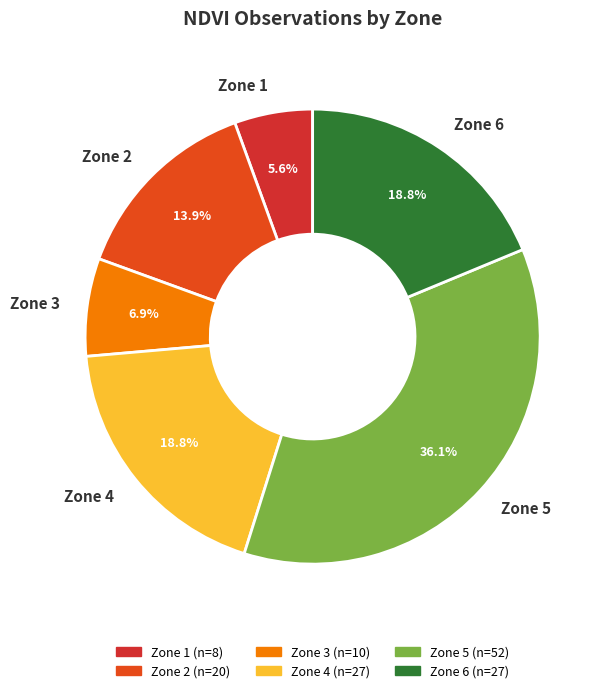

Is there a majority slice in this chart?

No